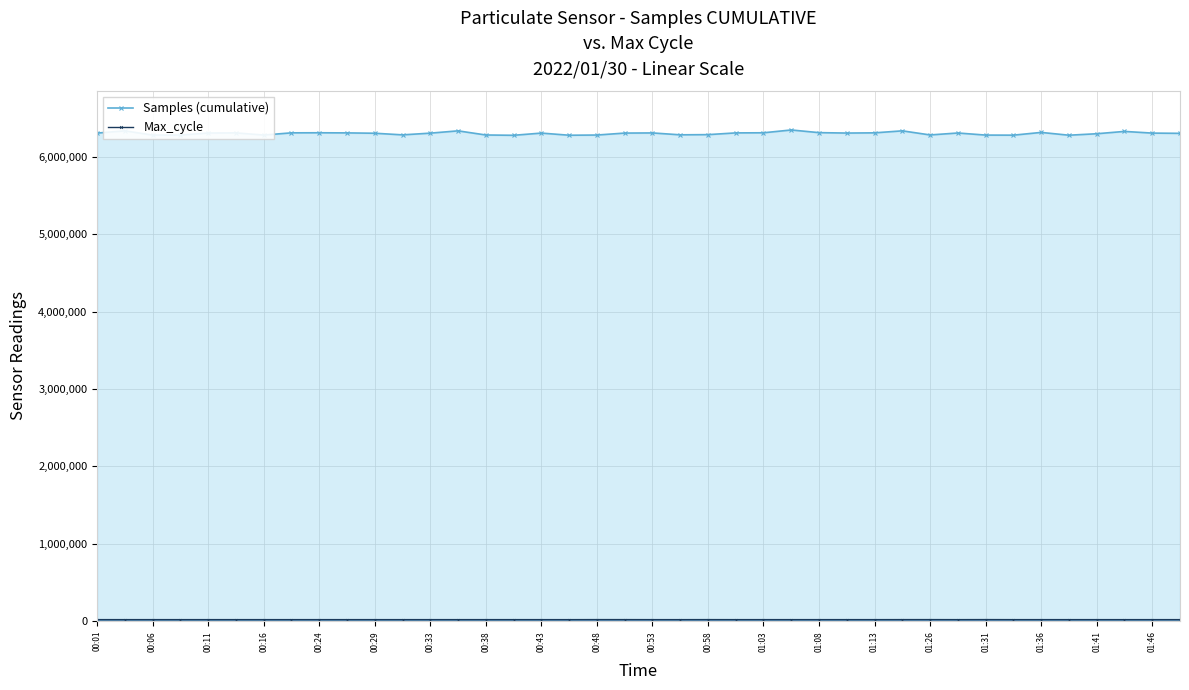

What value does the Samples (cumulative) series have at 31?

6310748